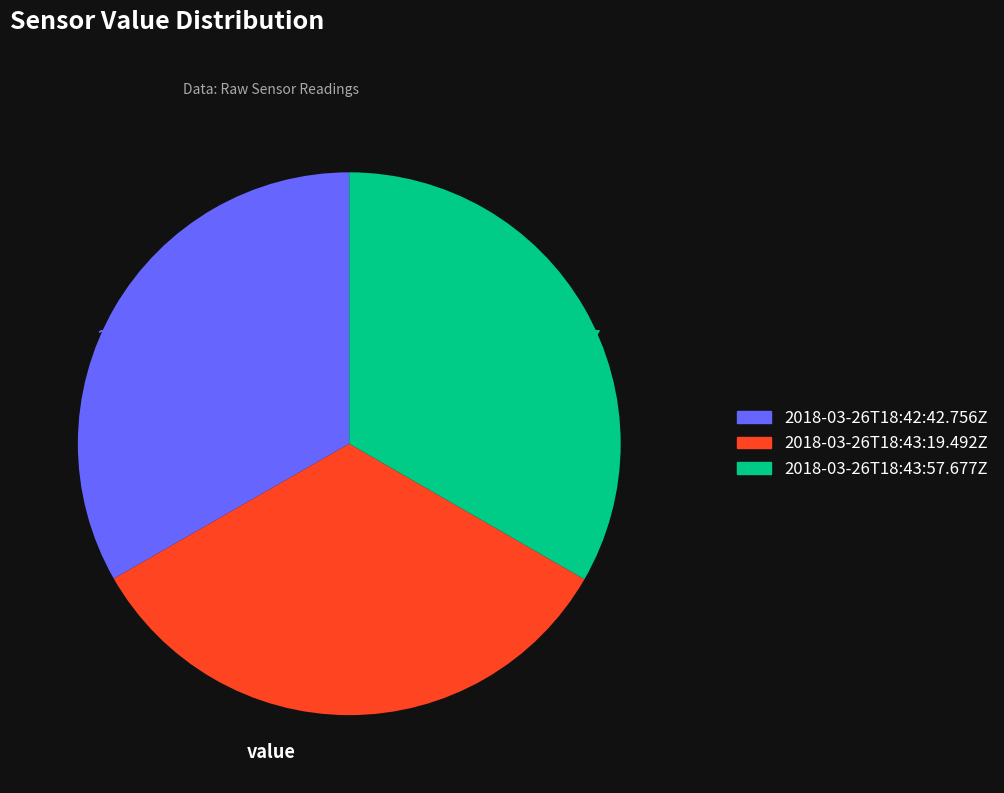

Is there a majority slice in this chart?

No